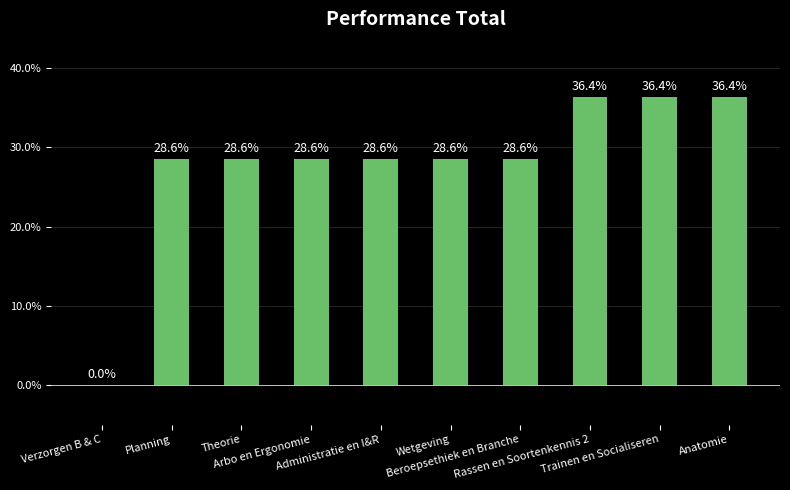

Reading left to right, transcribe all the data shown in this chart.

Verzorgen B & C=0.0	Planning=28.6	Theorie=28.6	Arbo en Ergonomie=28.6	Administratie en I&R=28.6	Wetgeving=28.6	Beroepsethiek en Branche=28.6	Rassen en Soortenkennis 2=36.4	Trainen en Socialiseren=36.4	Anatomie=36.4